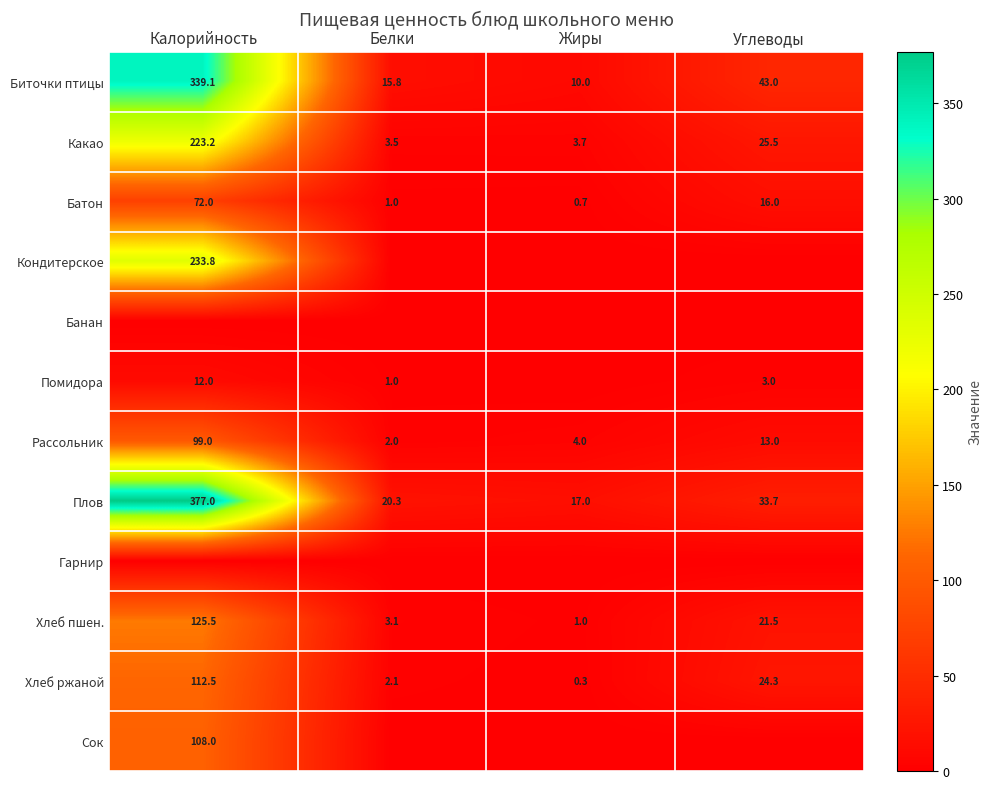

What value does the Биточки птицы series have at Калорийность?

339.1